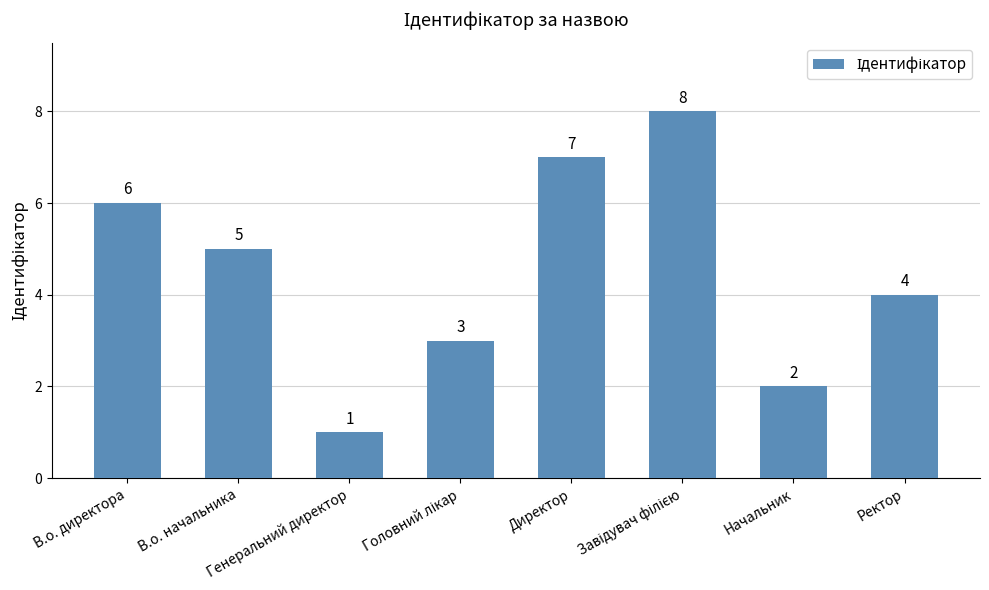

Reading left to right, list all the values displayed in this chart.

6	5	1	3	7	8	2	4